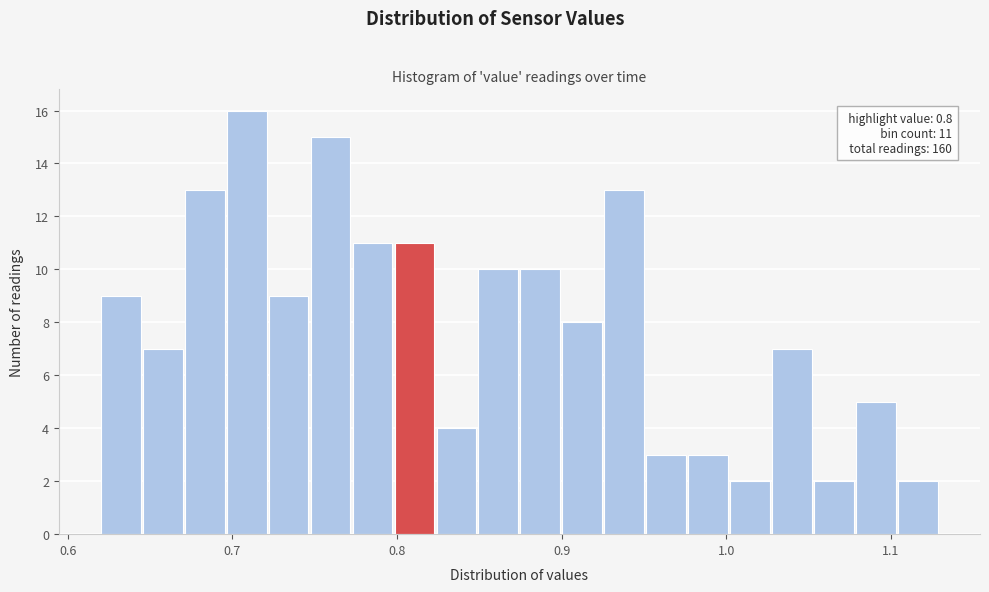

Read against the x-axis, roughly where is the centre of the tallest bar?

0.71